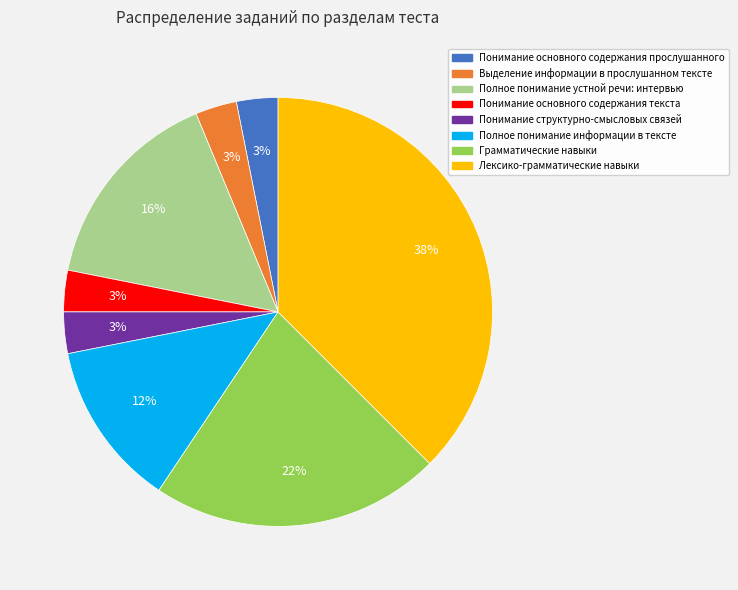

Is it true that Понимание основного содержания текста is 12% of the pie?

False